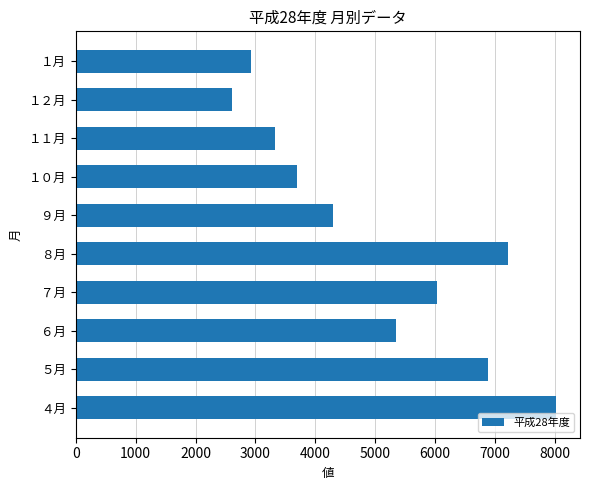

Between ６月 and ８月, which is larger?

８月